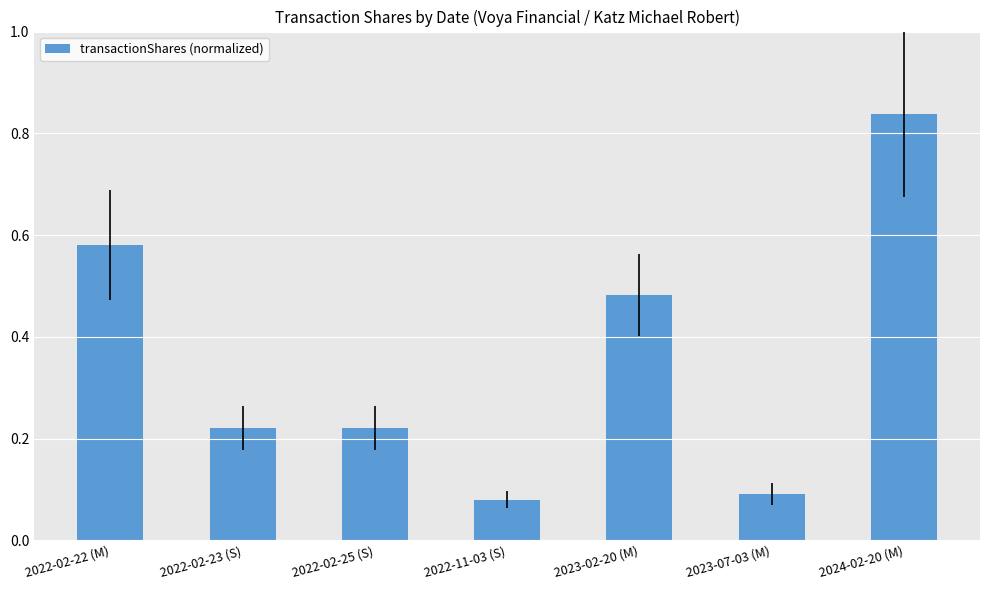

What position from the right is 2022-02-23 (S)?

6